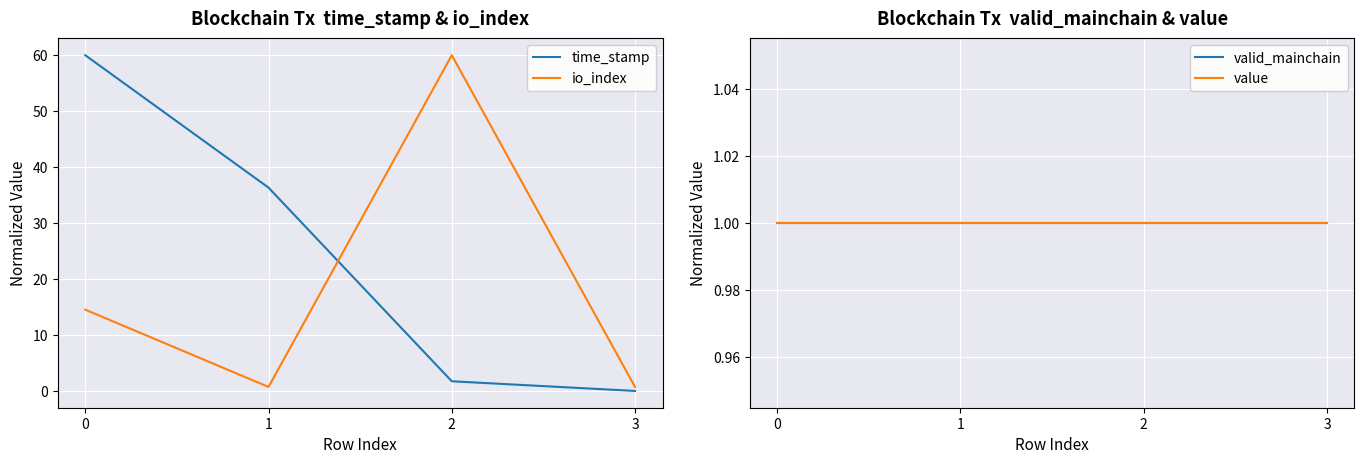

What is the total value across all series at 1?

39.1